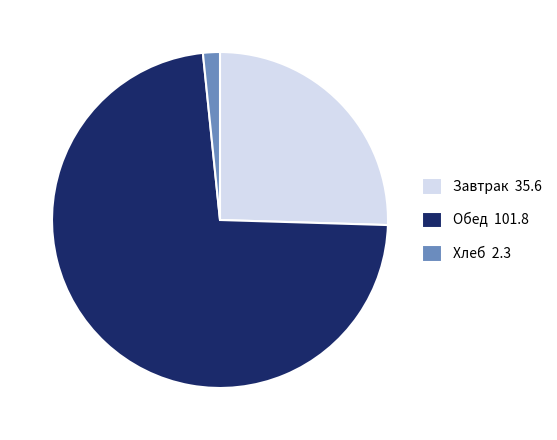

Combined, do Хлеб 2.3 and Обед 101.8 account for over 50%?

Yes